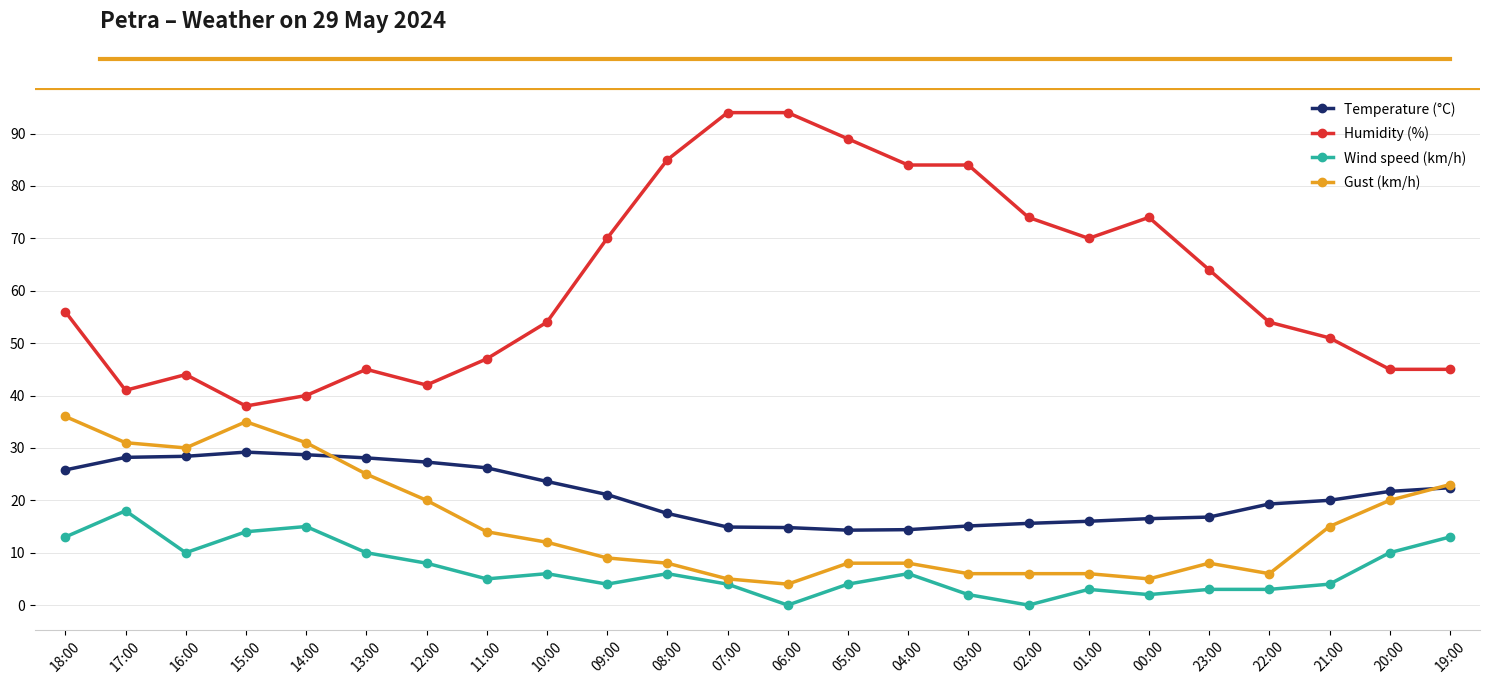

At how many categories does at least one series exceed 59?

11